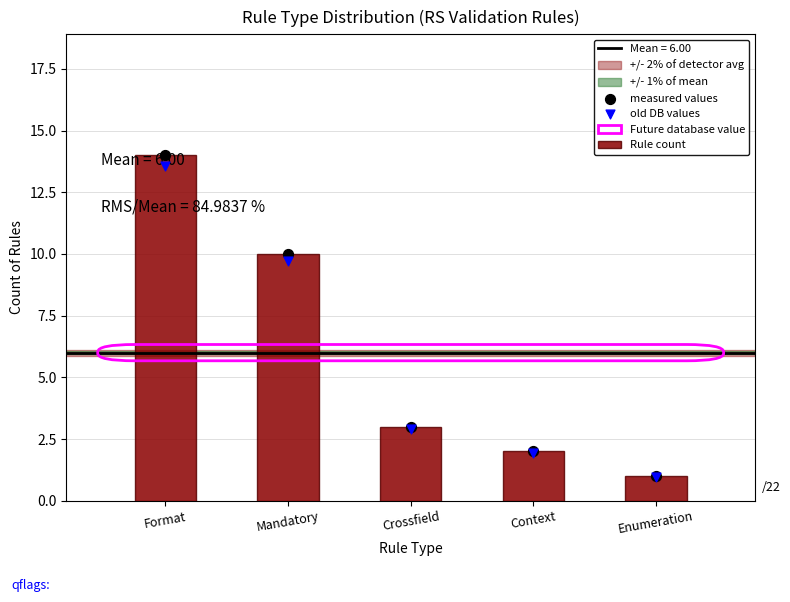

Which series has the widest spread of Y values?

Rule count